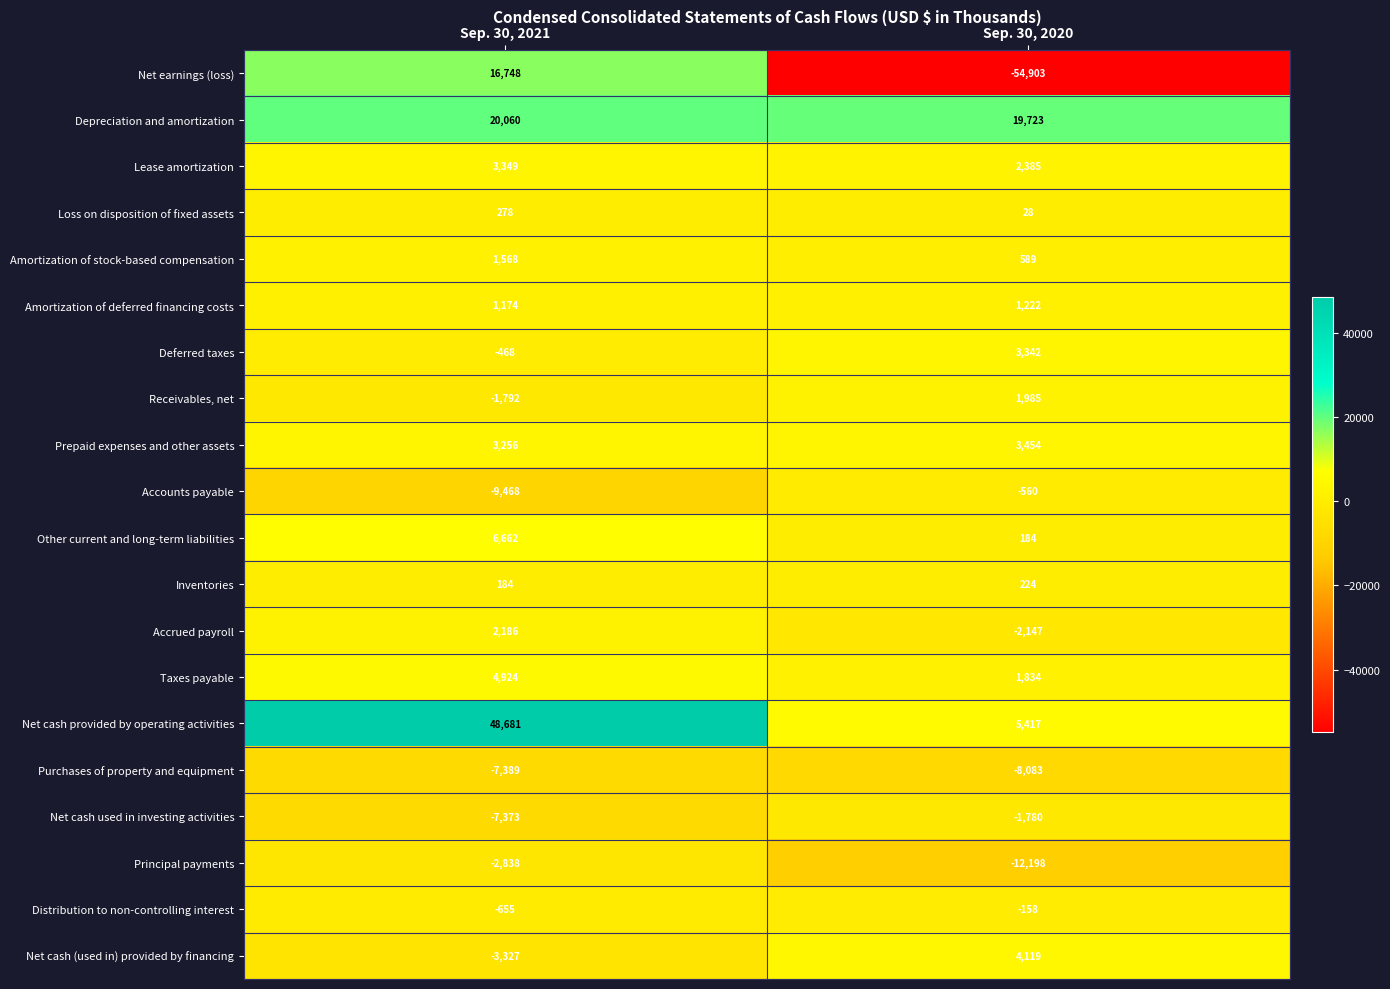

What is the sum of all Inventories values?

408